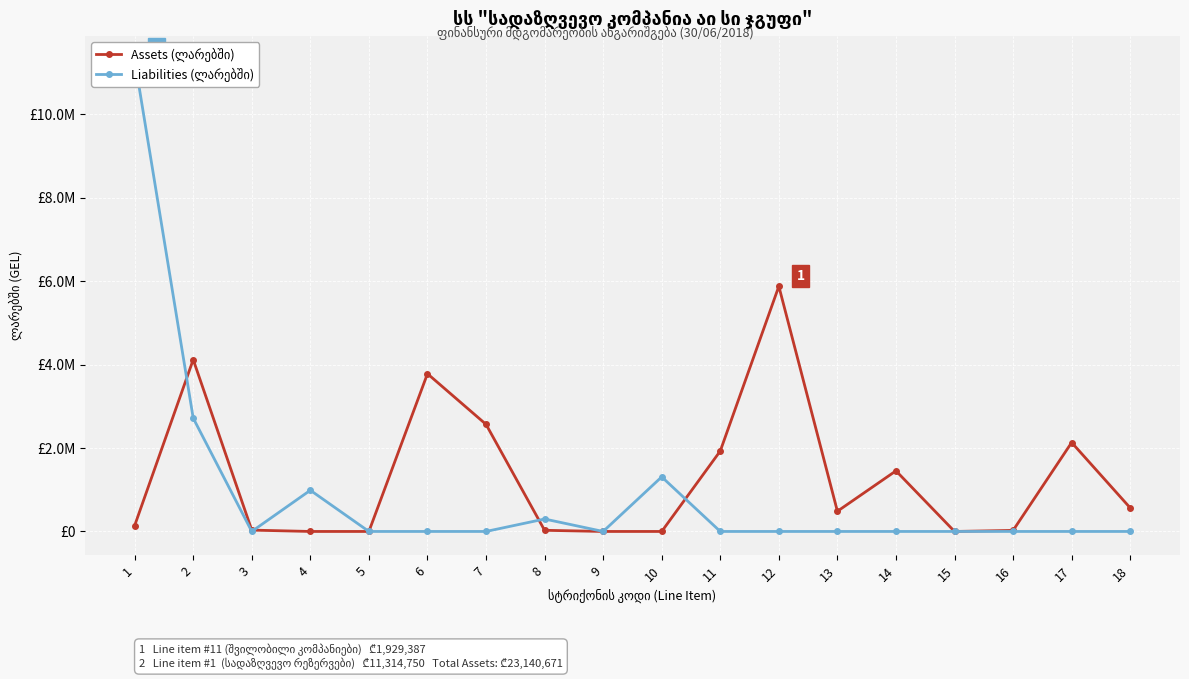

How many values in Assets (ლარებში) are above zero?

13